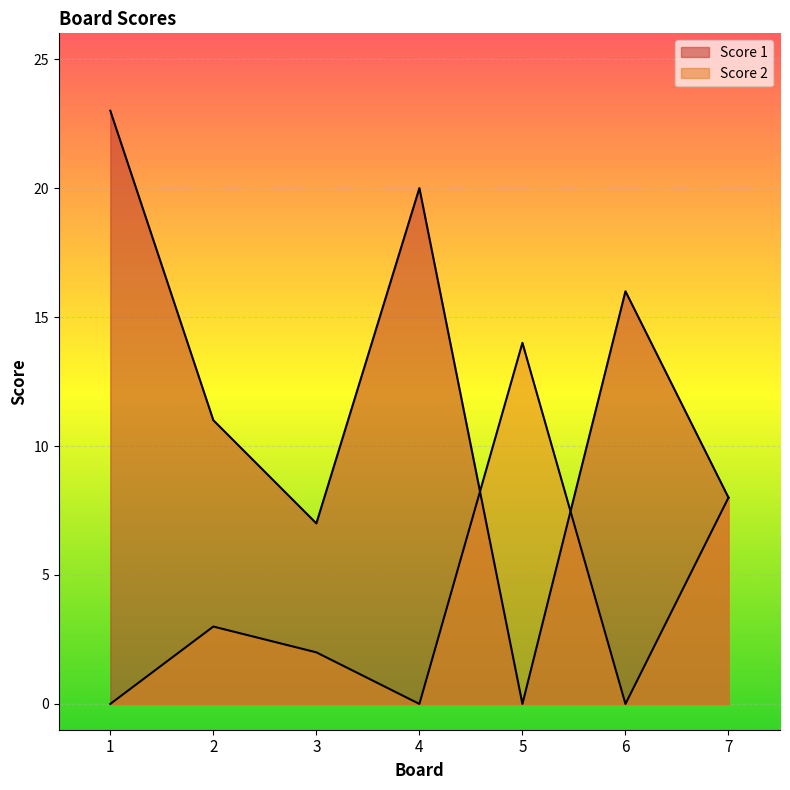

What are all the series names shown in the legend?

Score 1, Score 2